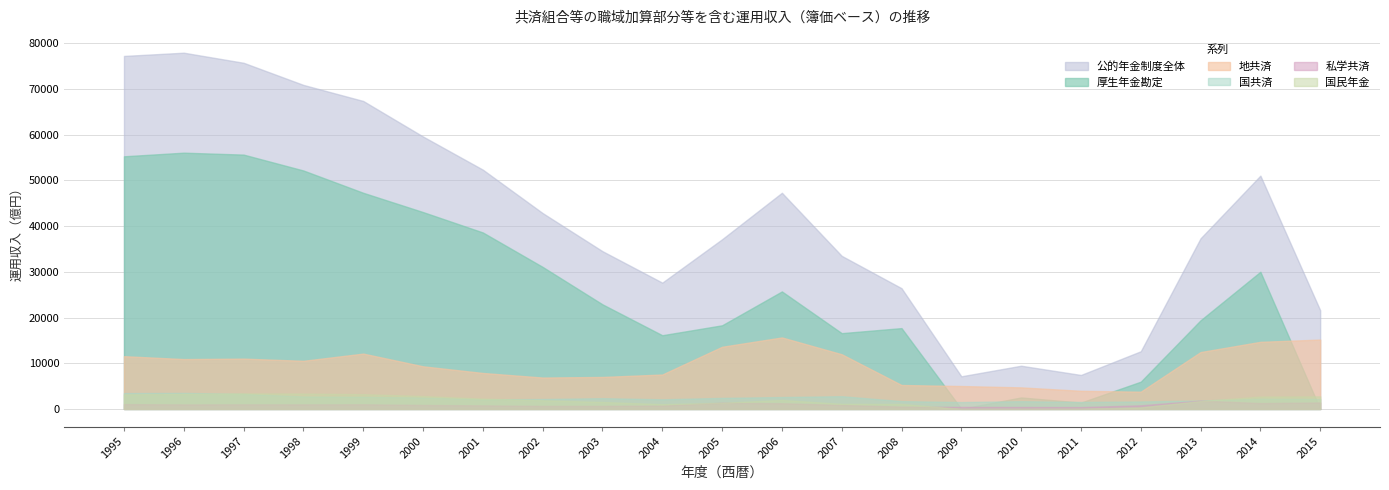

Does the chart have visible grid lines?

Yes